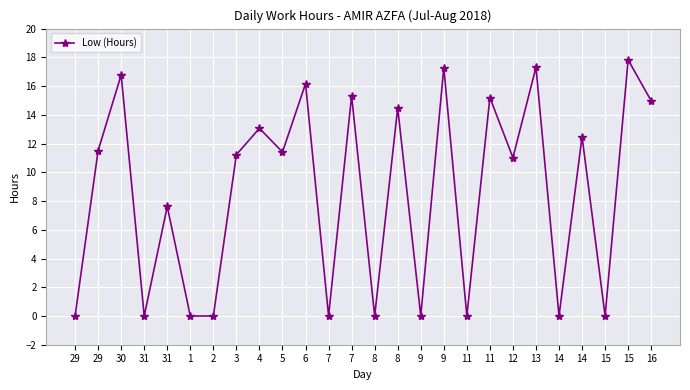

Does the chart have visible grid lines?

Yes